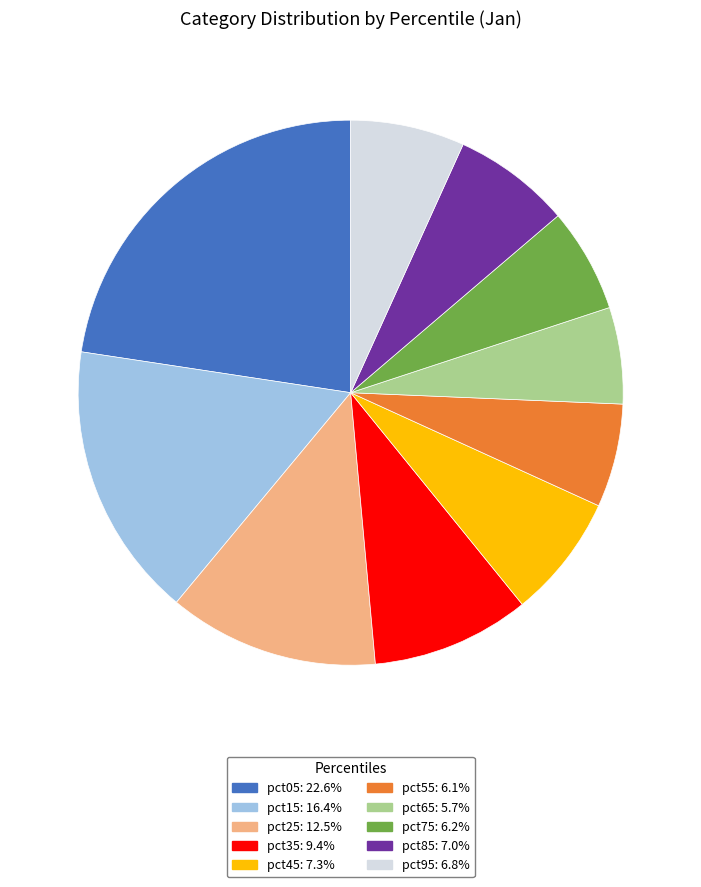

Do pct85: 7.0% and pct75: 6.2% together represent more than half of the pie?

No